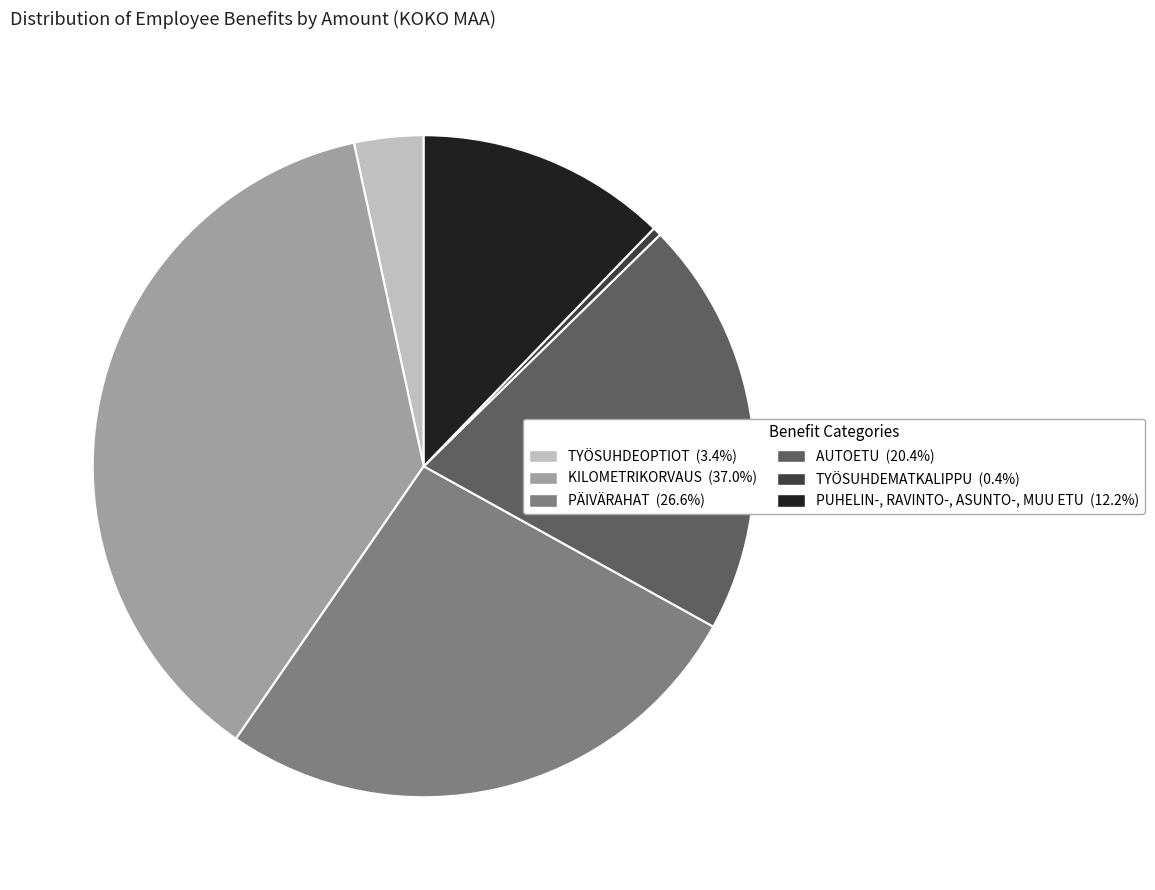

Rank the categories by value from lowest to highest.

TYÖSUHDEMATKALIPPU, TYÖSUHDEOPTIOT, PUHELIN-, RAVINTO-, ASUNTO-, MUU ETU, AUTOETU, PÄIVÄRAHAT, KILOMETRIKORVAUS